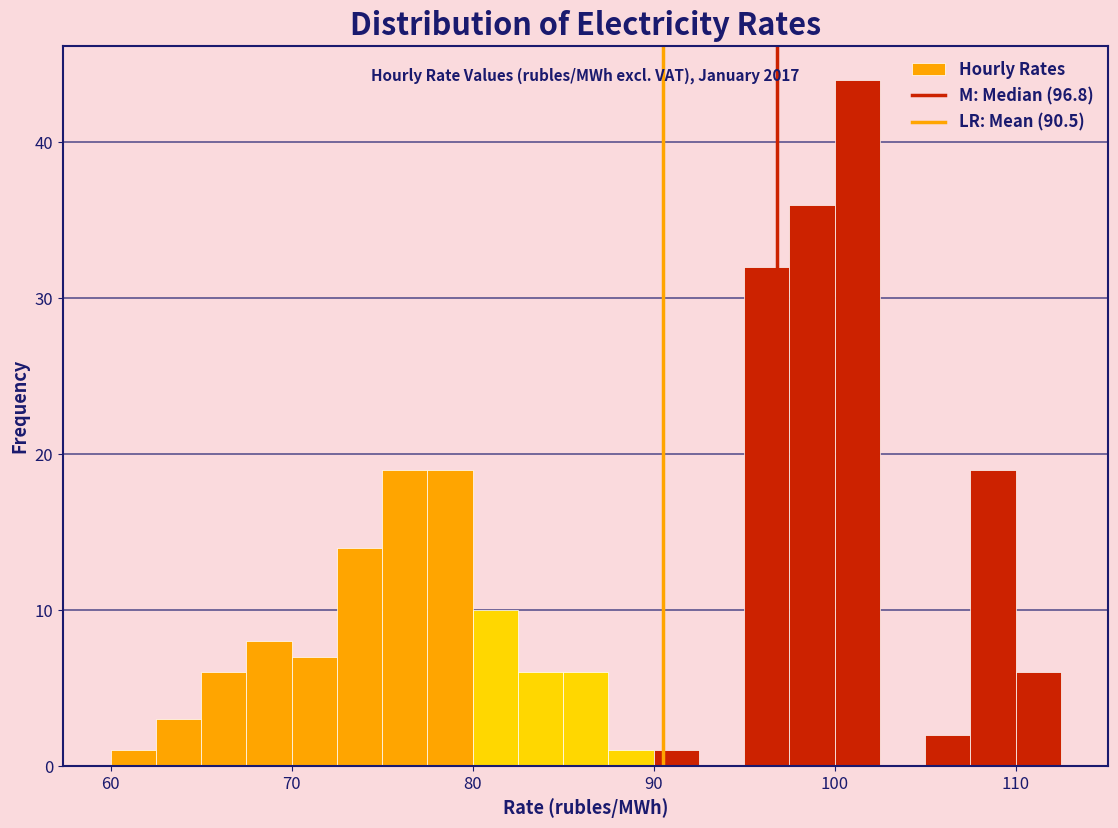

Read against the x-axis, roughly where is the centre of the tallest bar?

101